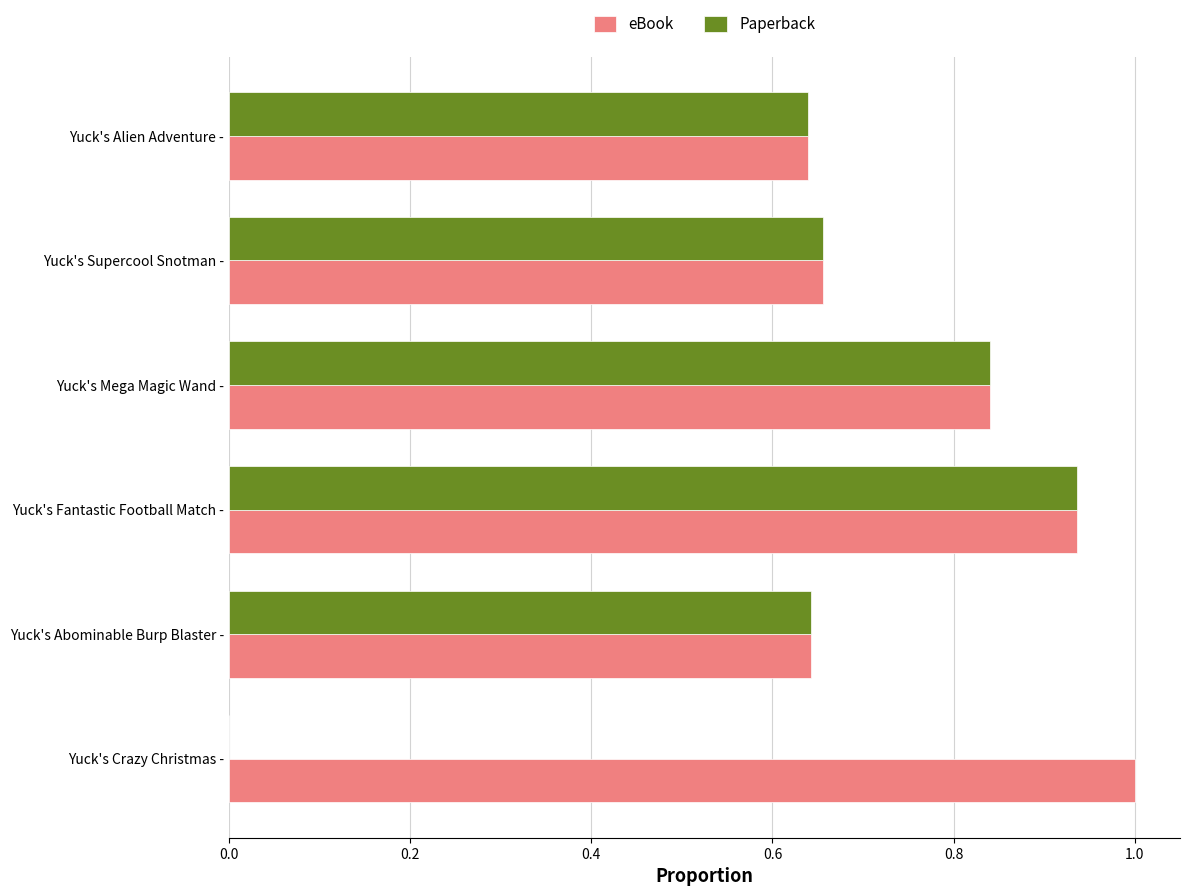

What is the sum of all eBook values?

4.7